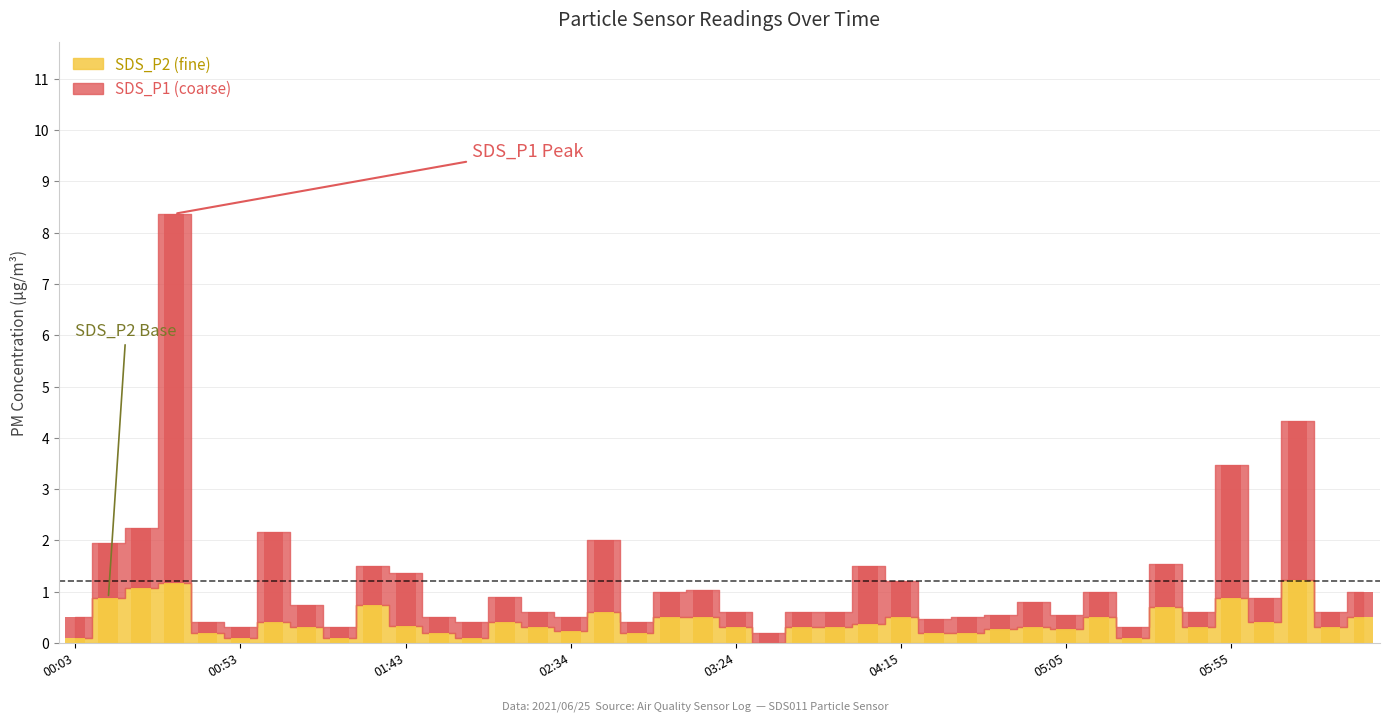

What is the label of the 6th bar from the right?

05:45